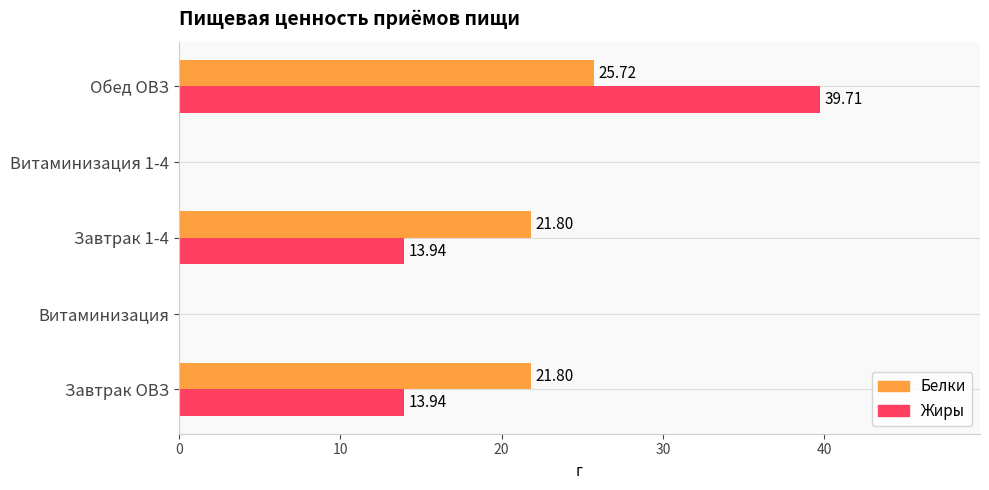

What is the sum of all Белки values?

69.3